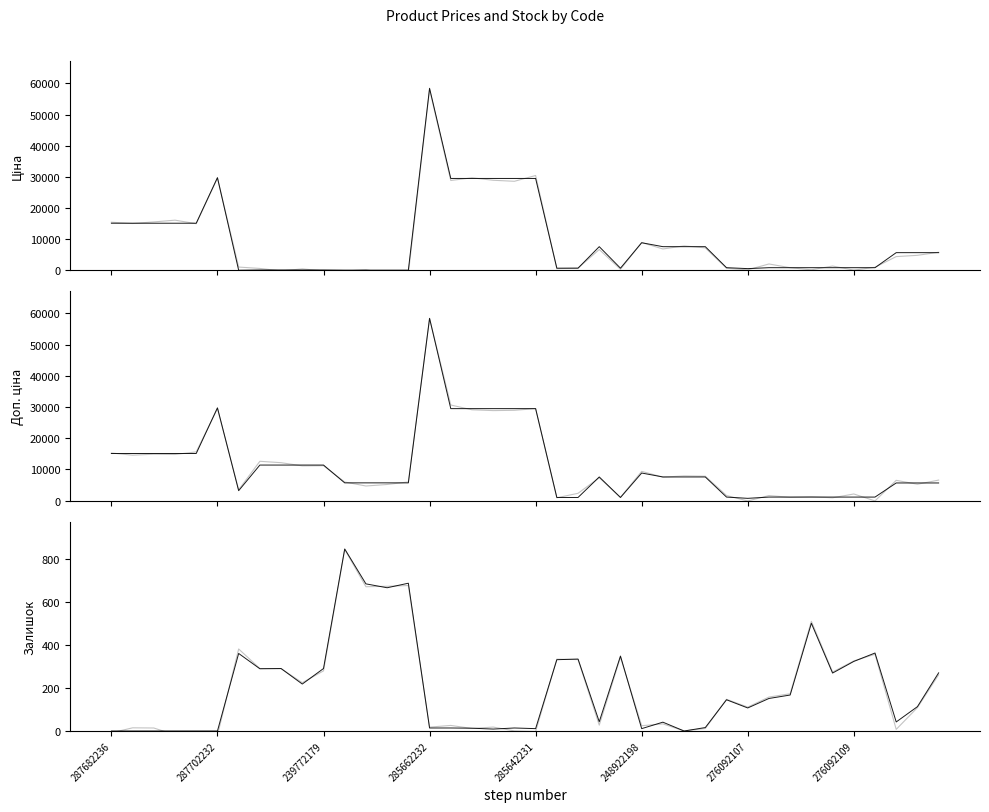

Reading left to right, list all the values displayed in this chart.

Ціна (var): 15440.3	15030.8	15537.7	16102.2	14969.0	29596.3	1050.5	609.0	-188.7	464.0	-184.7	-243.3	213.1	-1176.8	-1055.3	58063.9	28838.3	29694.1	28905.9	28580.7	30436.7	548.1	737.3	6677.7	342.7	8928.2	6854.3	7838.8	7209.2	660.3	163.5	2042.9	839.7	166.3	1378.9	61.1	983.1	4410.1	4817.3	5800.8
Ціна: 15120.0	15120.0	15120.0	15120.0	15120.0	29747.2	32.0	114.1	114.1	114.1	114.1	57.0	57.0	57.0	57.0	58426.5	29491.5	29491.5	29491.5	29491.5	29491.5	693.7	693.7	7596.5	693.7	8856.7	7596.5	7596.5	7596.5	848.4	551.5	848.4	848.4	848.4	848.4	848.4	848.4	5673.8	5673.8	5673.8
Доп. ціна (var): 15274.8	14573.7	14892.4	14798.4	15635.9	29498.9	3504.6	12618.7	12169.3	11145.9	11201.7	5978.8	4701.7	5186.6	6001.4	58351.8	30655.1	29119.6	28862.0	28956.6	29499.9	927.9	2365.7	7356.5	1057.4	9388.3	7531.6	7930.6	7834.0	1653.1	-99.5	1635.5	1066.6	1262.3	917.2	2147.3	-81.1	6515.2	5265.5	6593.2
Доп. ціна: 15120.0	15120.0	15120.0	15120.0	15120.0	29747.2	3205.0	11410.0	11410.0	11410.0	11410.0	5705.0	5705.0	5705.0	5705.0	58426.5	29491.5	29491.5	29491.5	29491.5	29491.5	1024.6	1024.6	7596.5	1024.6	8856.7	7596.5	7596.5	7596.5	1149.7	747.0	1149.7	1149.7	1149.7	1149.7	1149.7	1149.7	5673.8	5673.8	5673.8
Залишок (var): -8.4	14.7	14.0	-18.0	-16.4	-19.2	380.8	290.0	289.4	224.2	279.2	843.0	669.7	671.8	675.3	18.0	25.9	11.7	18.2	0.4	-2.3	333.5	331.6	27.2	342.6	24.5	33.1	0.3	11.6	147.2	110.9	157.6	172.8	509.2	273.8	325.2	356.2	7.6	108.6	261.1
Залишок: 0.0	0.0	0.0	0.0	0.0	0.0	360.0	289.0	290.0	218.0	290.0	845.0	683.0	665.0	686.0	14.0	14.0	13.0	9.0	14.0	11.0	331.0	334.0	43.0	348.0	11.0	41.0	0.0	16.0	145.0	107.0	151.0	167.0	500.0	269.0	323.0	362.0	42.0	113.0	270.0